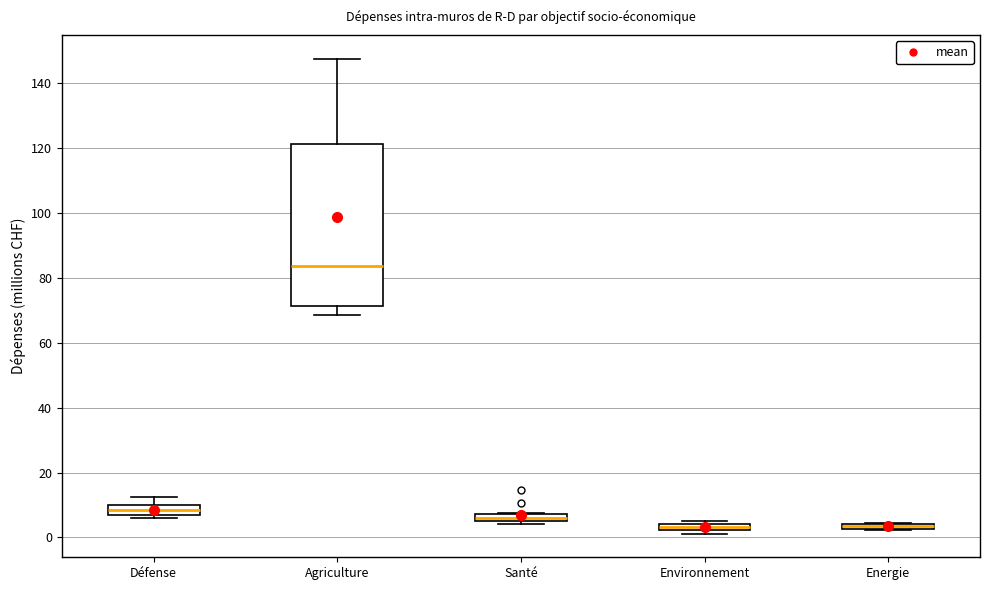

Comparing the boxes themselves (not the whiskers), which one is the tallest?

Agriculture